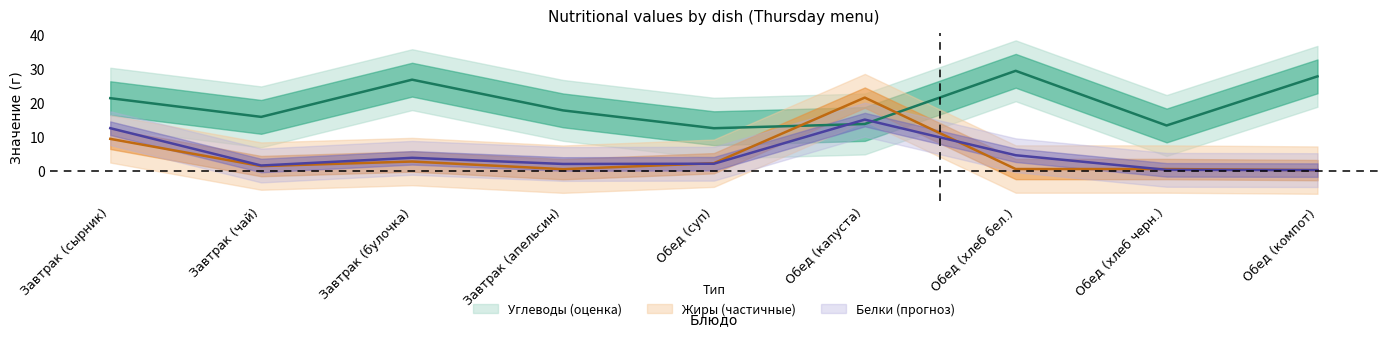

What is the sum of all Белки values?

42.0